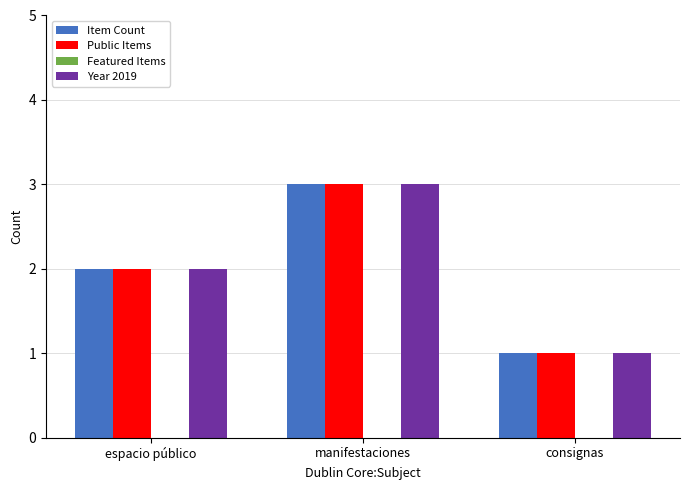

What is the average value of the Year 2019 series?

2